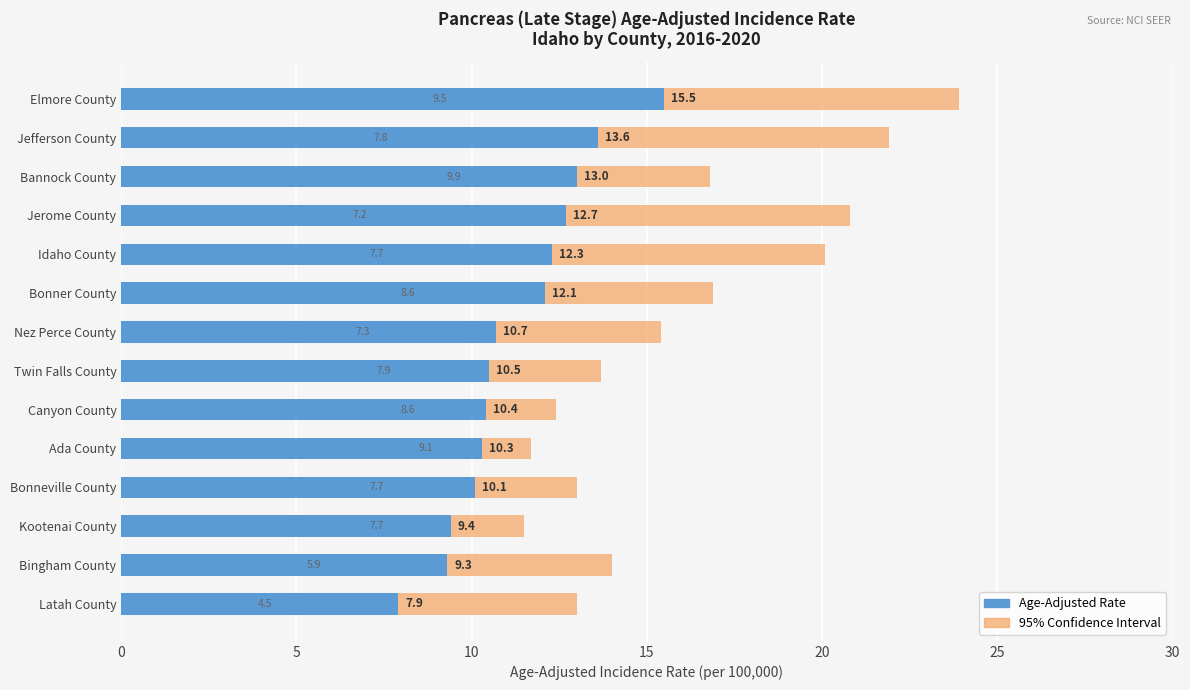

The Age-Adjusted Rate series shows 5.1 at Canyon County. True or false?

False